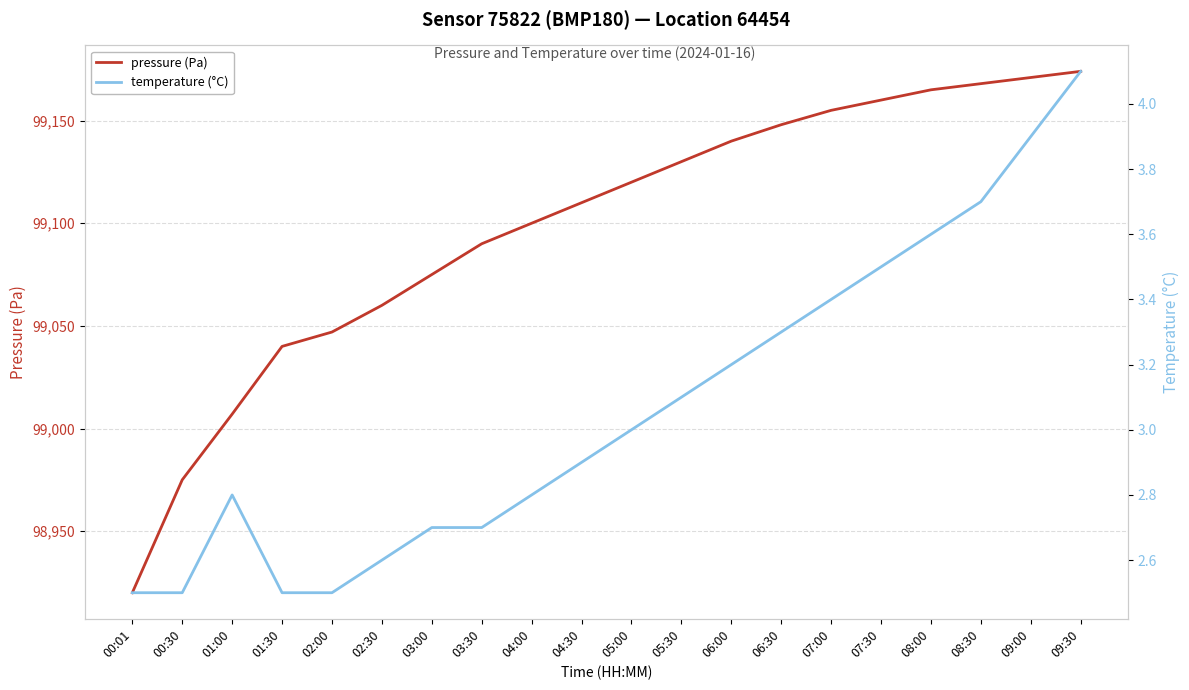

What is the average value of the temperature (°C) series?

3.1